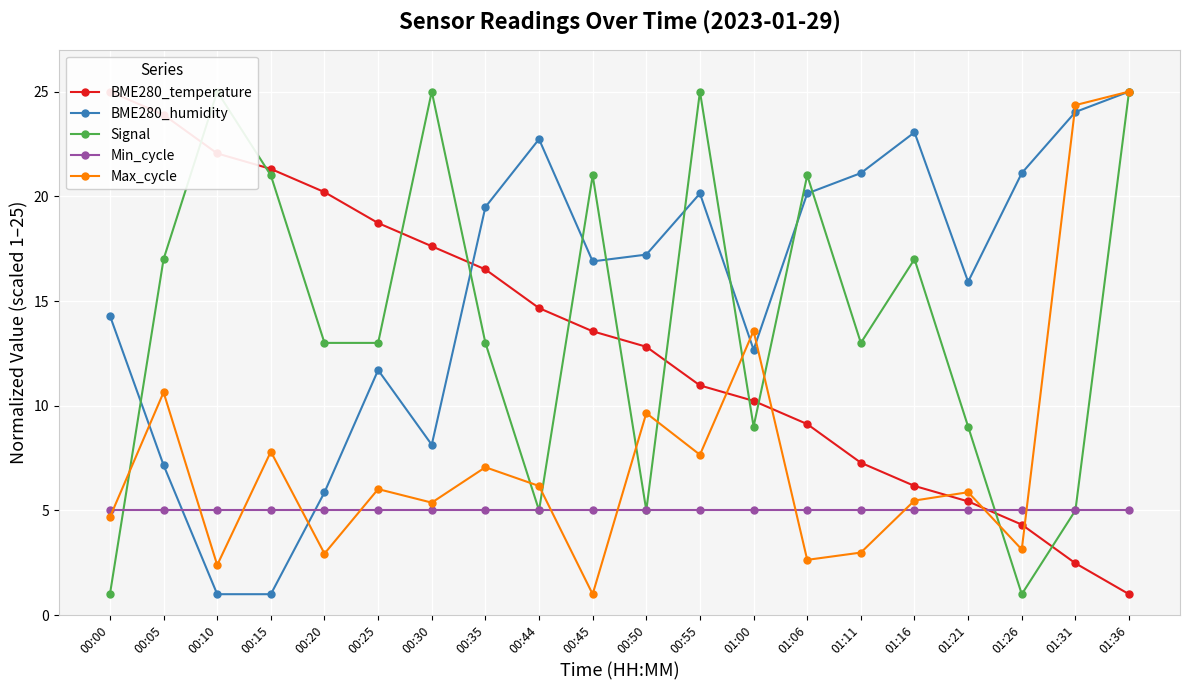

What are all the series names shown in the legend?

BME280_temperature, BME280_humidity, Signal, Min_cycle, Max_cycle